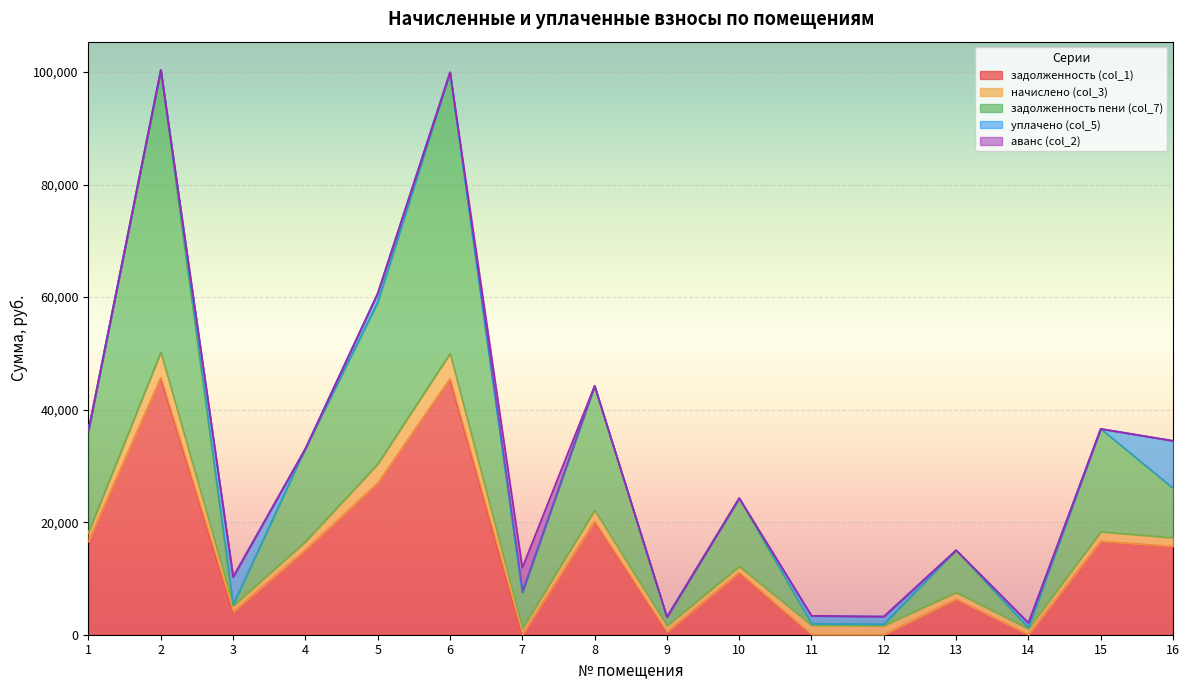

The value of задолженность (col_1) at 5 is 7592.4. True or false?

False